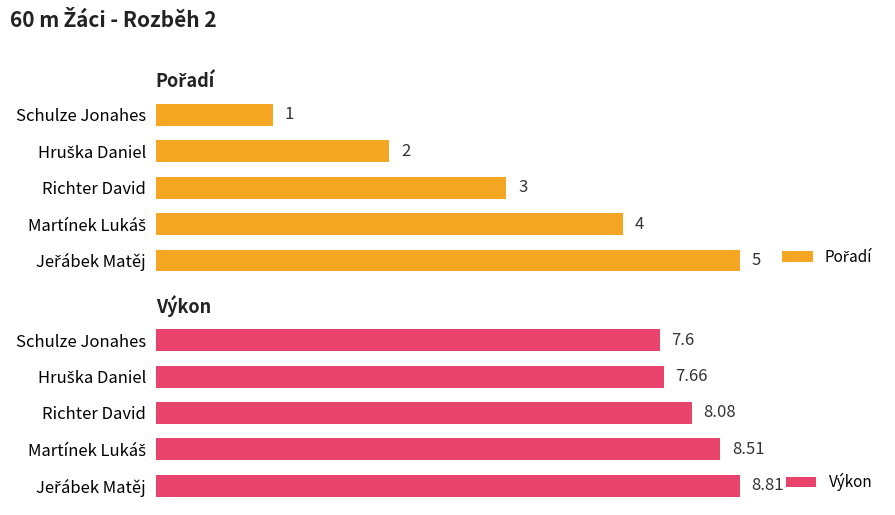

Reading left to right, transcribe all the data shown in this chart.

Pořadí: 1.0	2.0	3.0	4.0	5.0
Výkon: 7.6	7.7	8.1	8.5	8.8